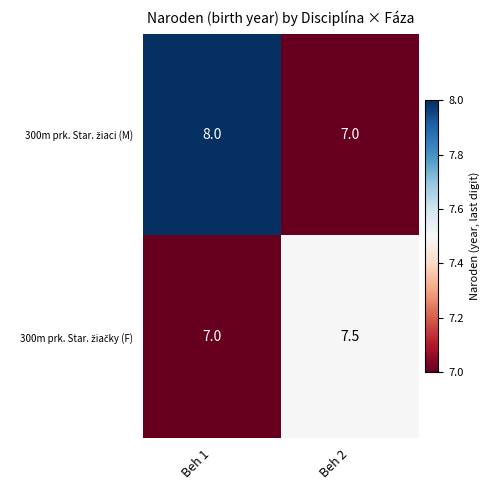

At which category is the sum across all series the highest?

Beh 1